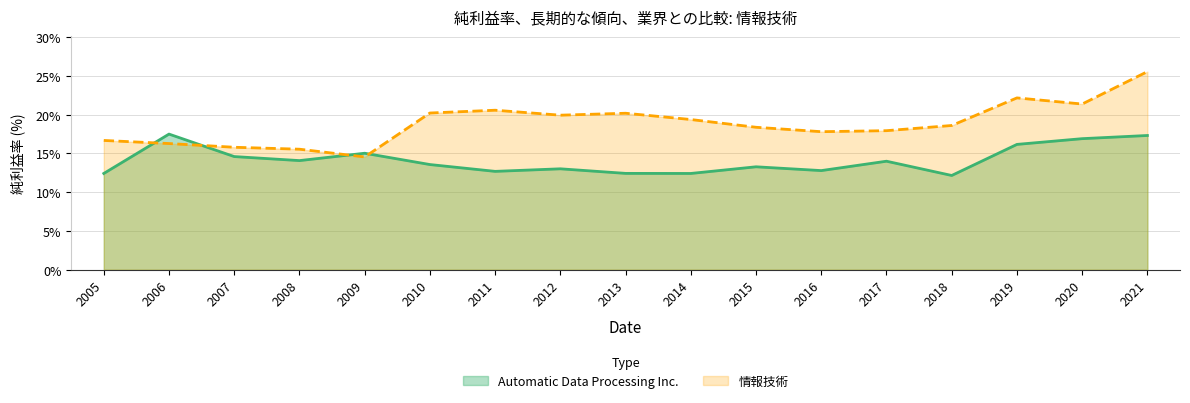

After their last crossing, which series has the higher values: Automatic Data Processing Inc. or 情報技術?

情報技術